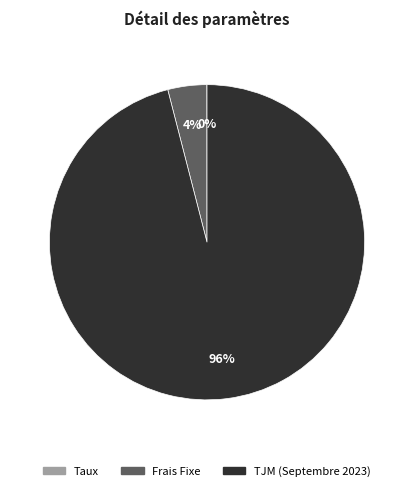

To the nearest percent, what is the difference between the TJM (Septembre 2023) and Frais Fixe slice percentages?

92%